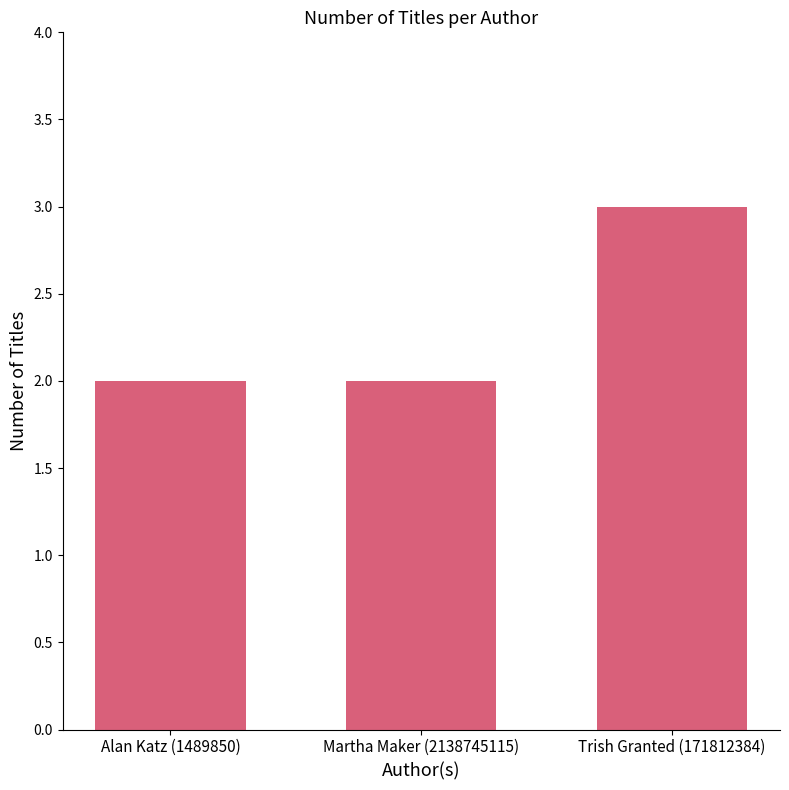

What is the ratio of the value at Alan Katz (1489850) to the value at Trish Granted (171812384)?

0.7